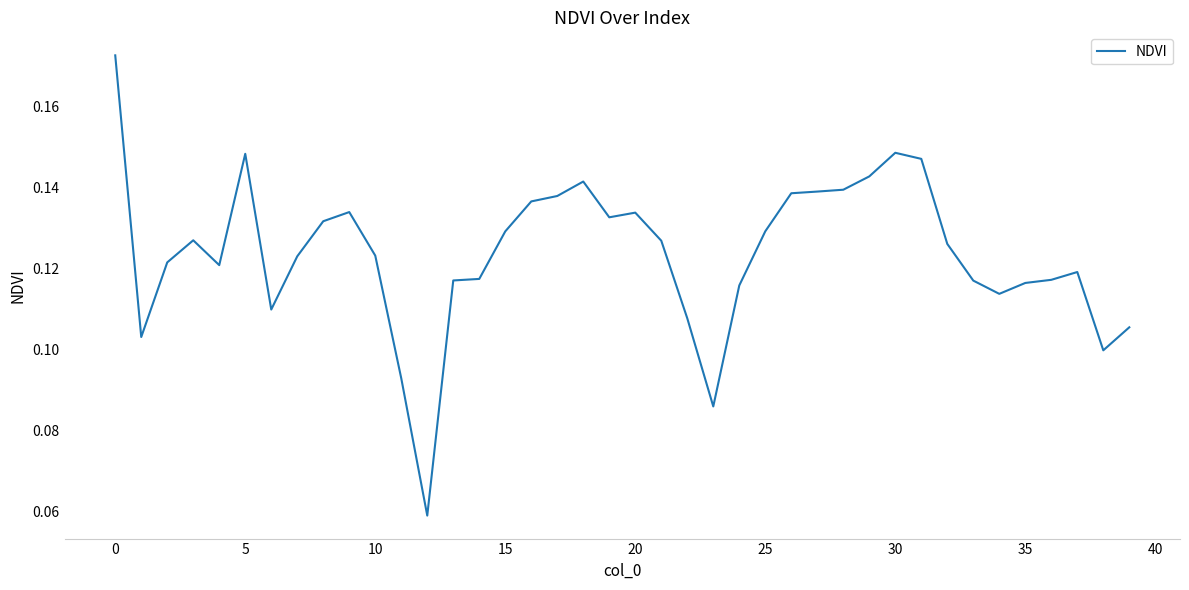

Is this an area chart (filled region under the line)?

No